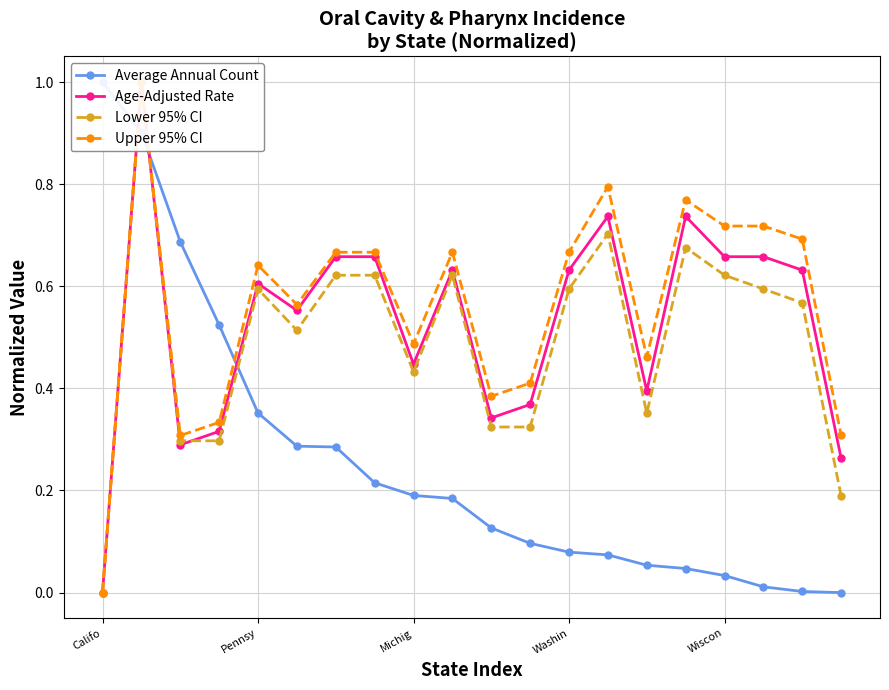

What are all the series names shown in the legend?

Average Annual Count, Age-Adjusted Rate, Lower 95% CI, Upper 95% CI